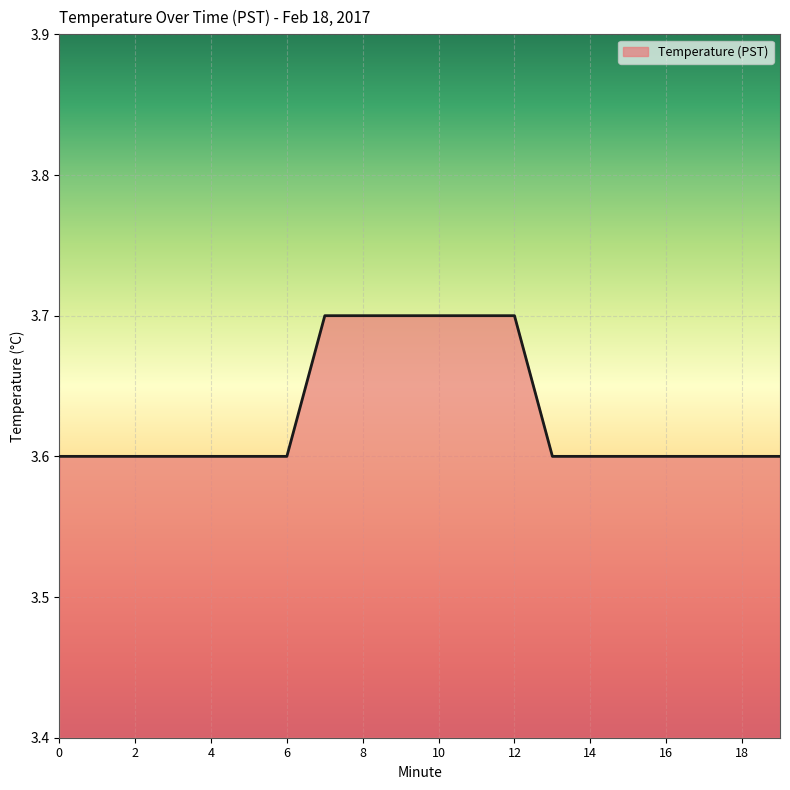

What is the smallest value displayed?

3.6